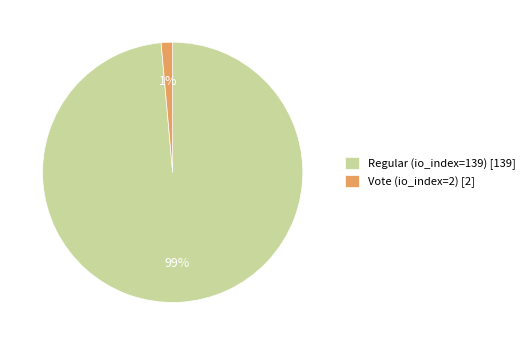

Is it true that Regular (io_index=139) is 99% of the pie?

True